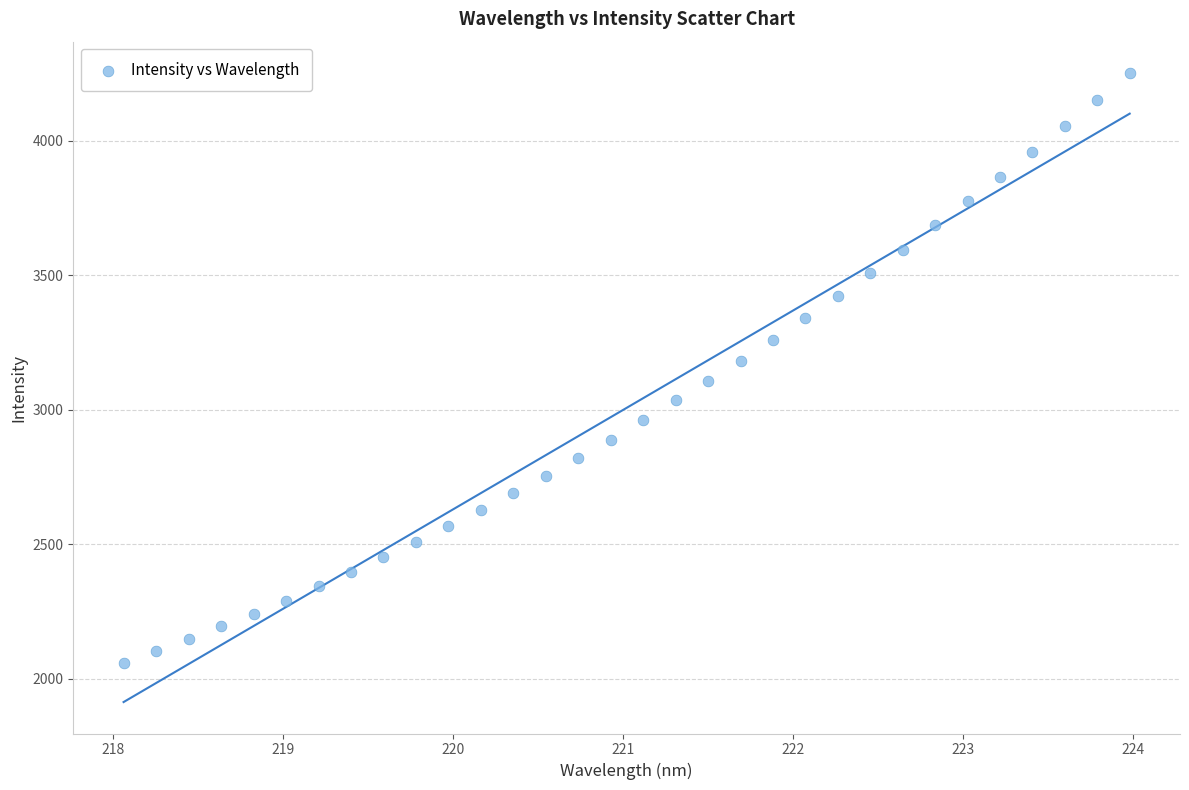

What is the range of X values (max minus min)?

5.9